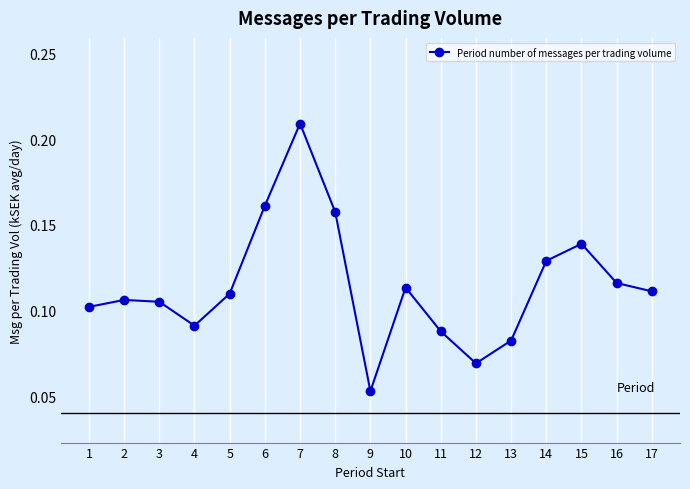

How many interior local peaks (higher than both neighbors) does the data have?

4